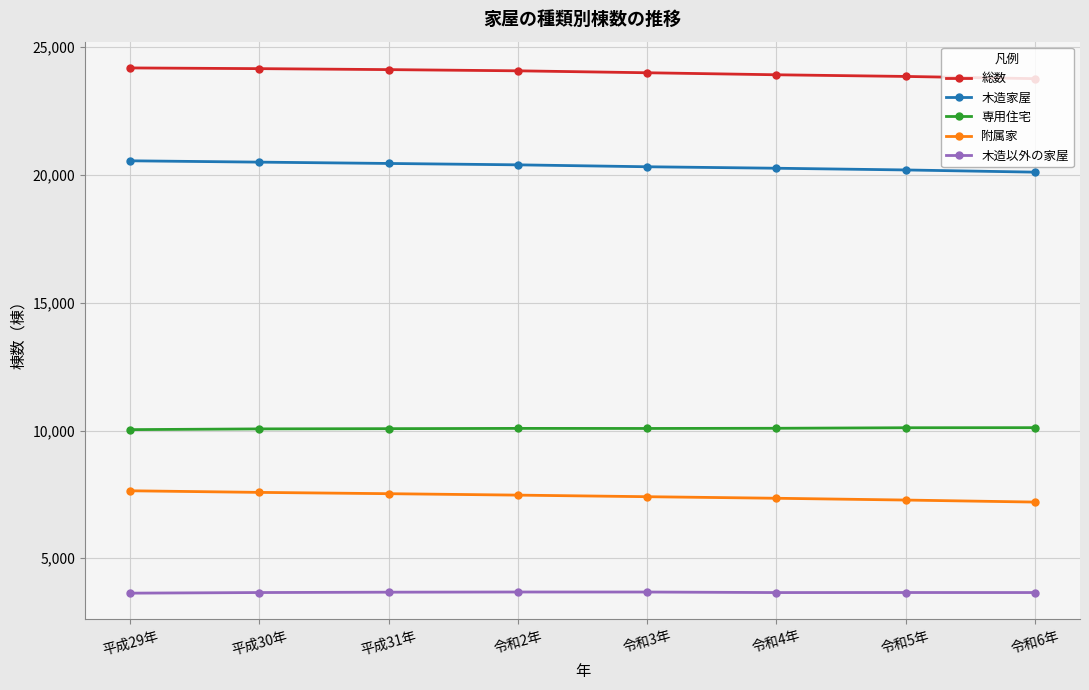

True or false: 木造家屋 has a value of 20557 at 平成29年.

True